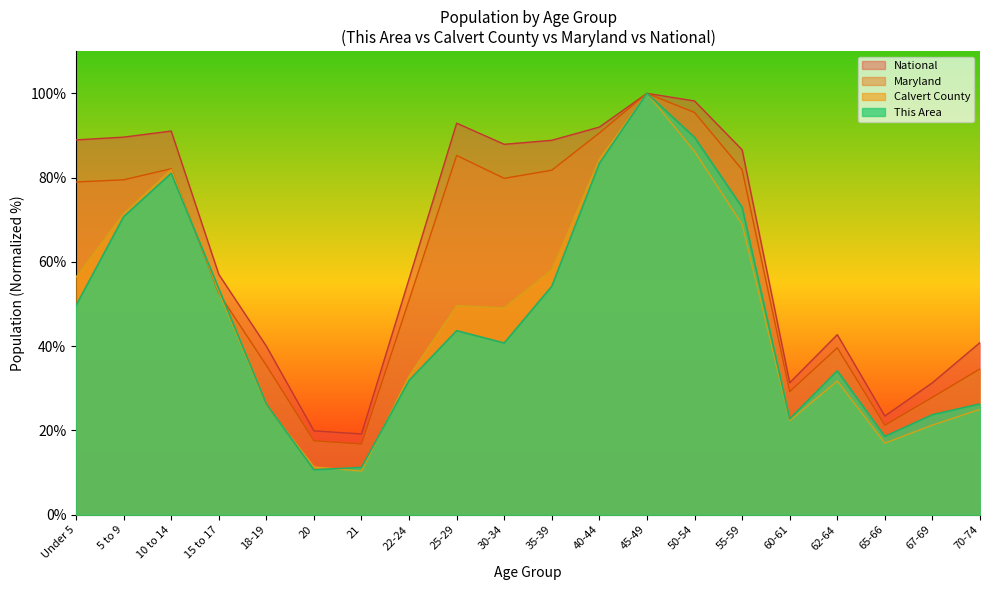

Rank the categories by Maryland value from highest to lowest.

45-49, 50-54, 40-44, 25-29, 10 to 14, 55-59, 35-39, 30-34, 5 to 9, Under 5, 15 to 17, 22-24, 62-64, 18-19, 70-74, 60-61, 67-69, 65-66, 20, 21